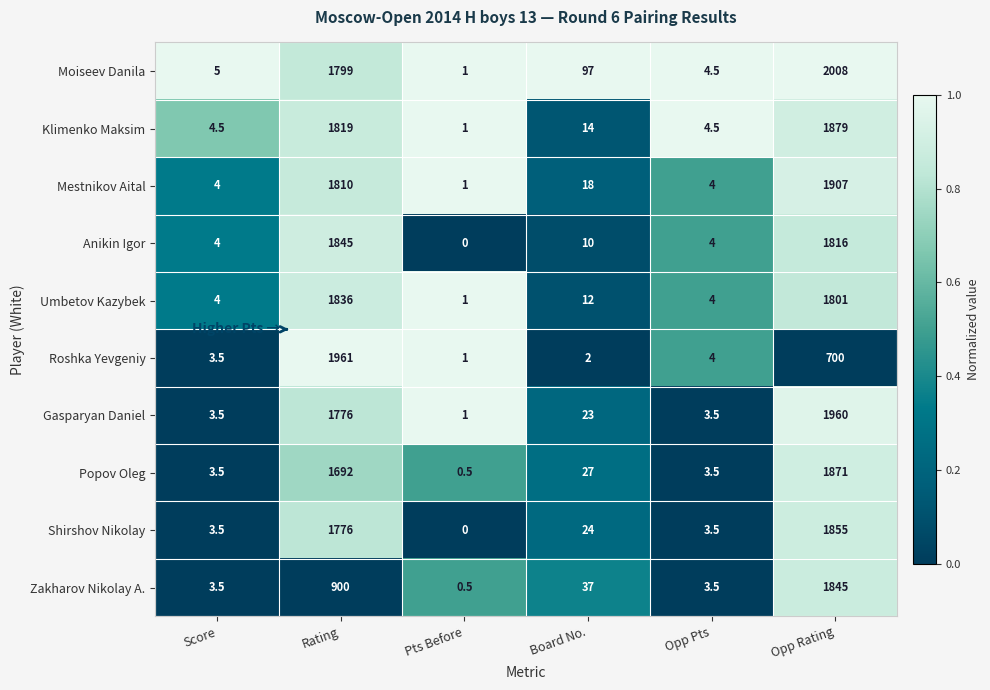

List the labels in order of Roshka Yevgeniy value, largest first.

Rating, Opp Rating, Opp Pts, Score, Board No., Pts Before